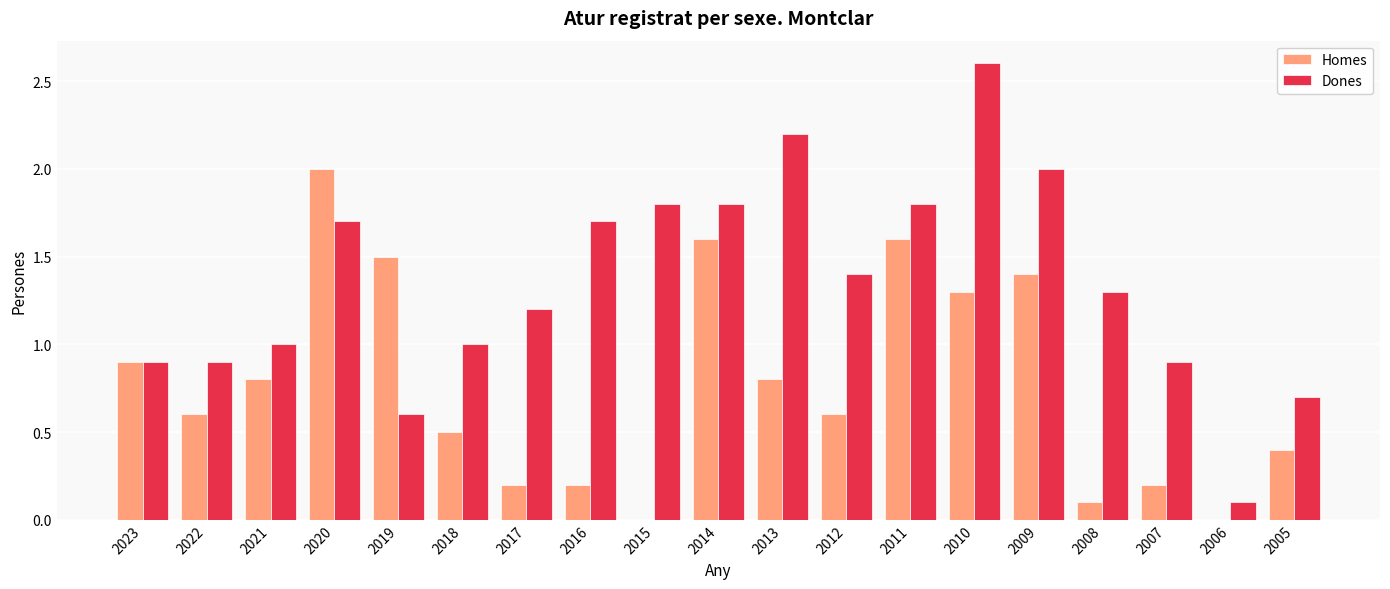

Are the bars horizontal?

No